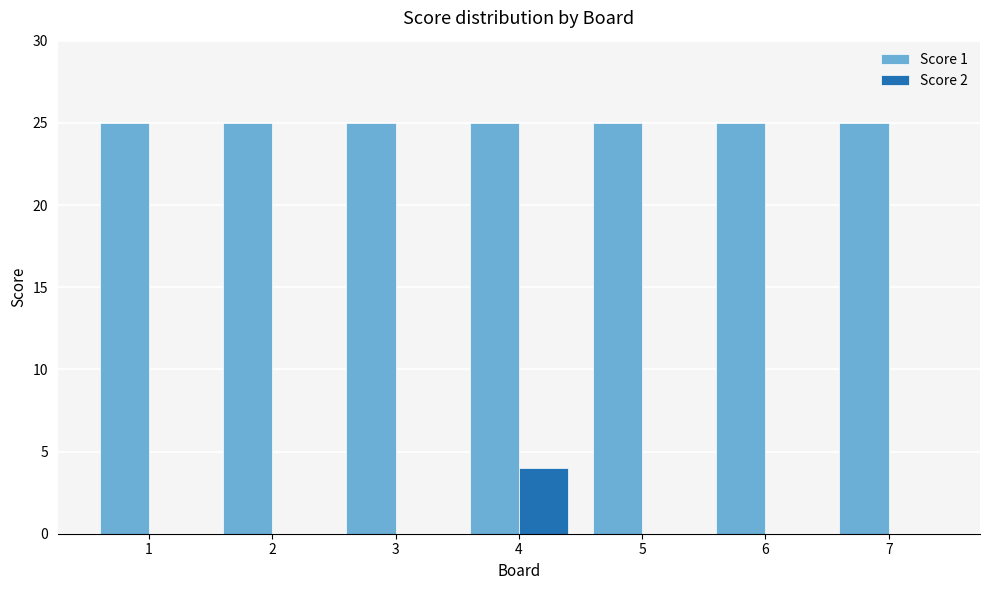

What is the maximum value for Score 2?

4